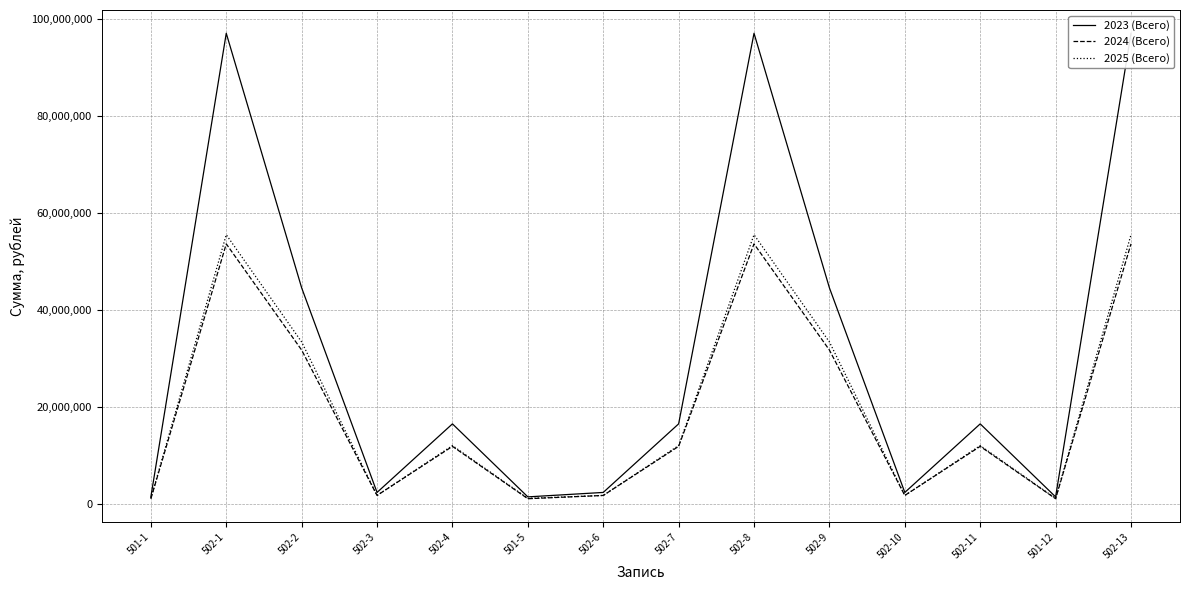

What are all the series names shown in the legend?

2023 (Всего), 2024 (Всего), 2025 (Всего)